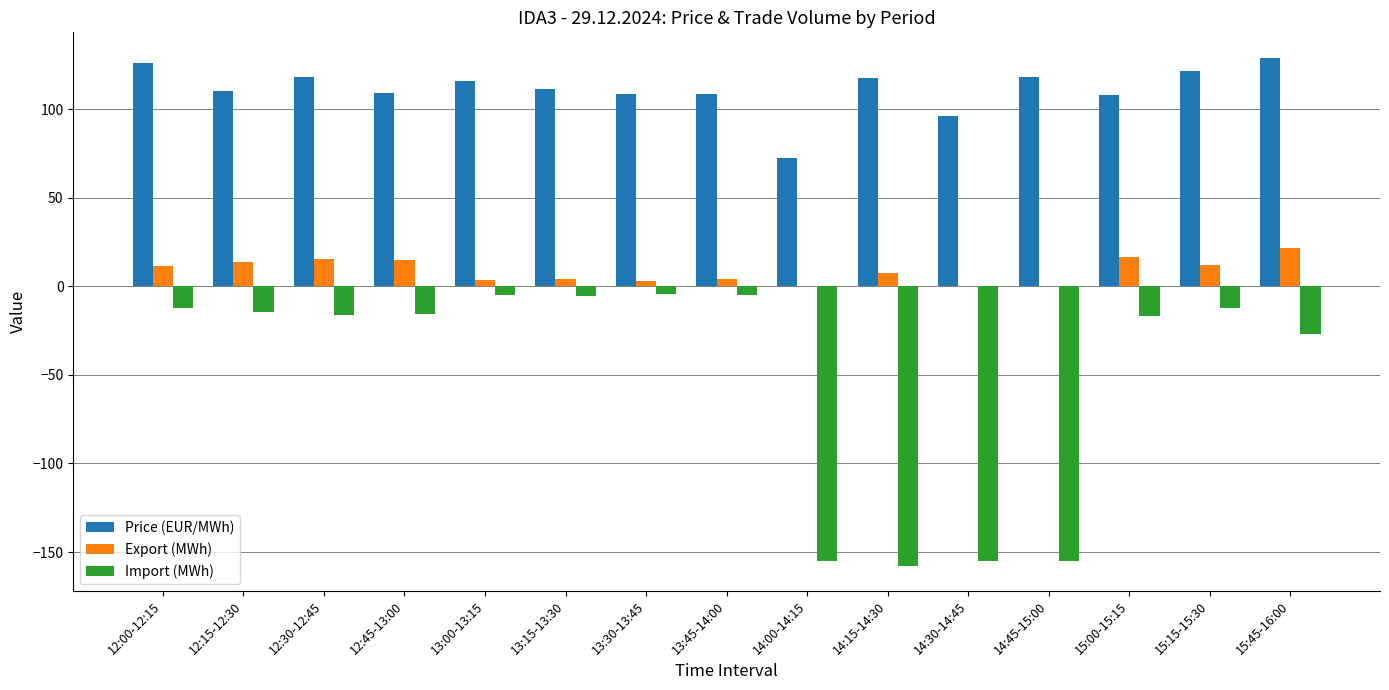

What is the greatest value displayed?

129.1